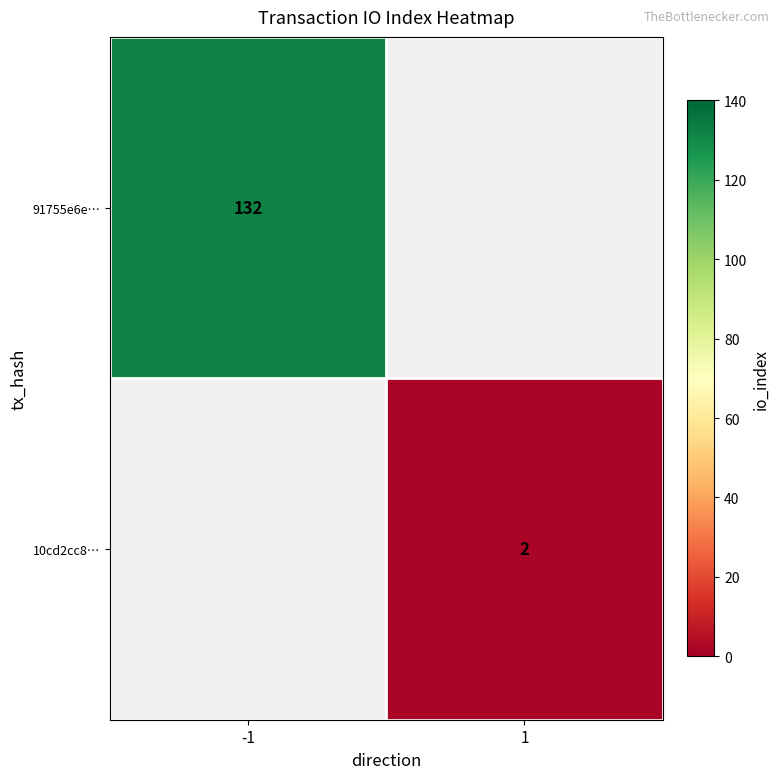

True or false: 91755e6e… has a value of 81 at -1.

False